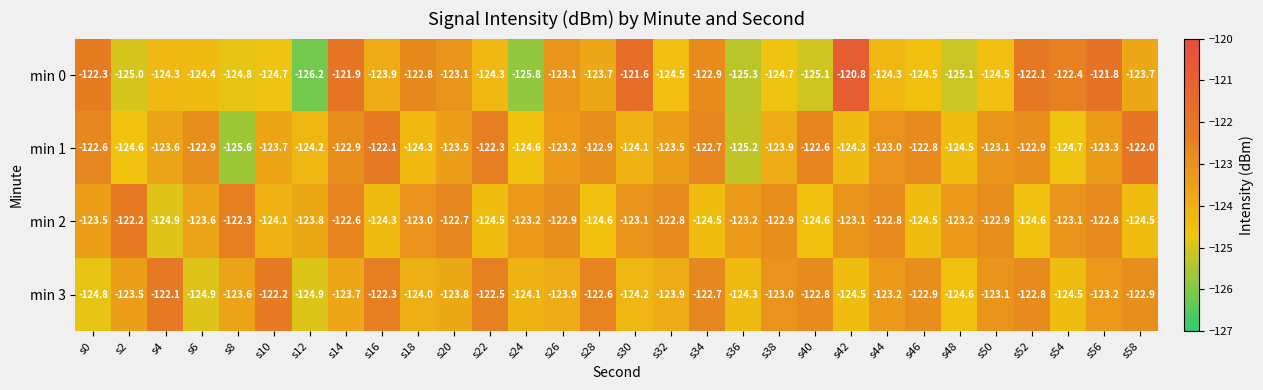

What is the difference between the maximum and minimum values in the min 1 series?

3.6